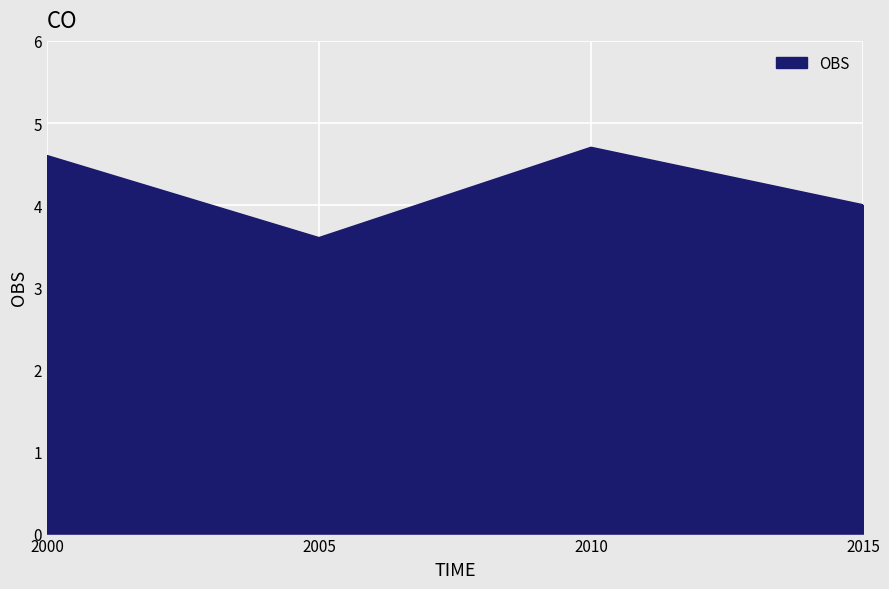

Which category has the highest value across all series?

2010